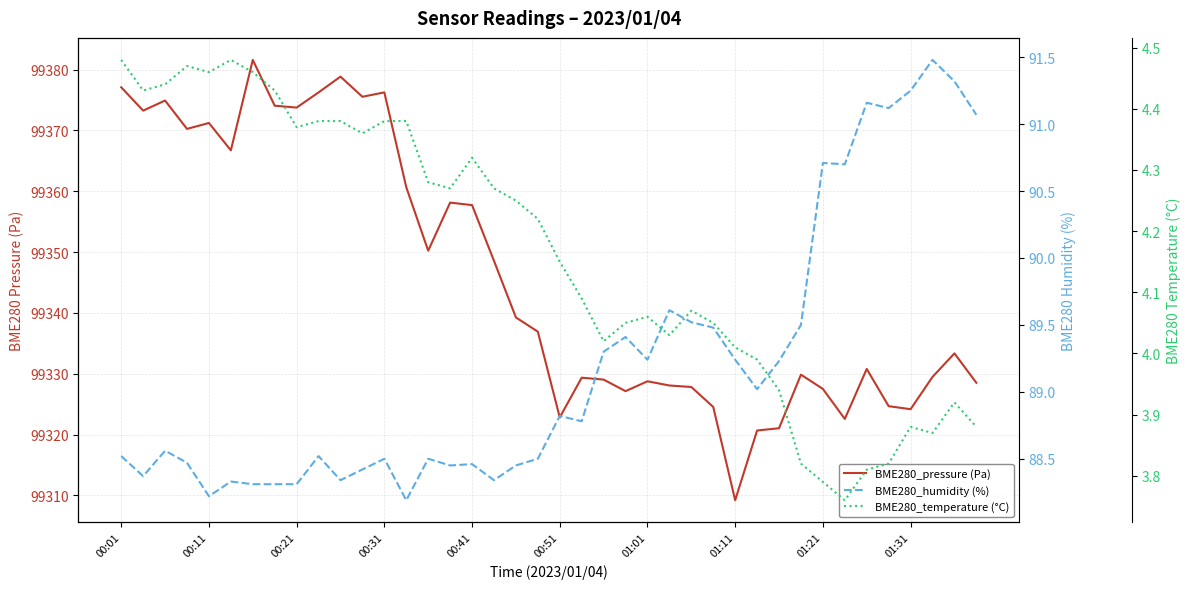

At how many categories does at least one series exceed 30890?

40